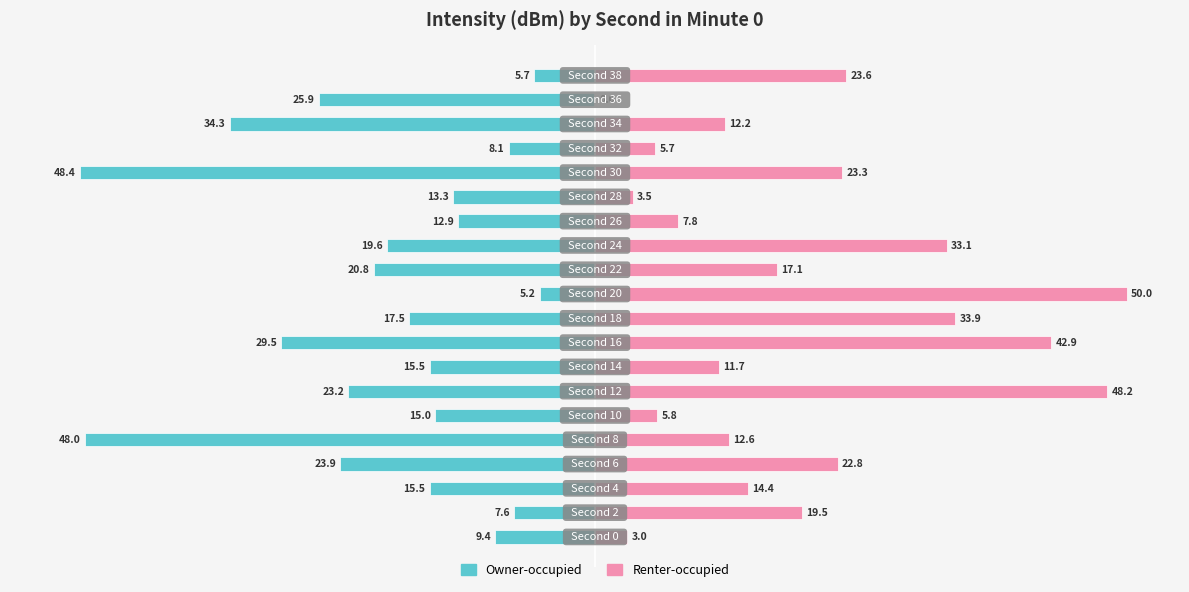

What is the difference between the second highest and second lowest values in the Renter-occupied series?

45.1